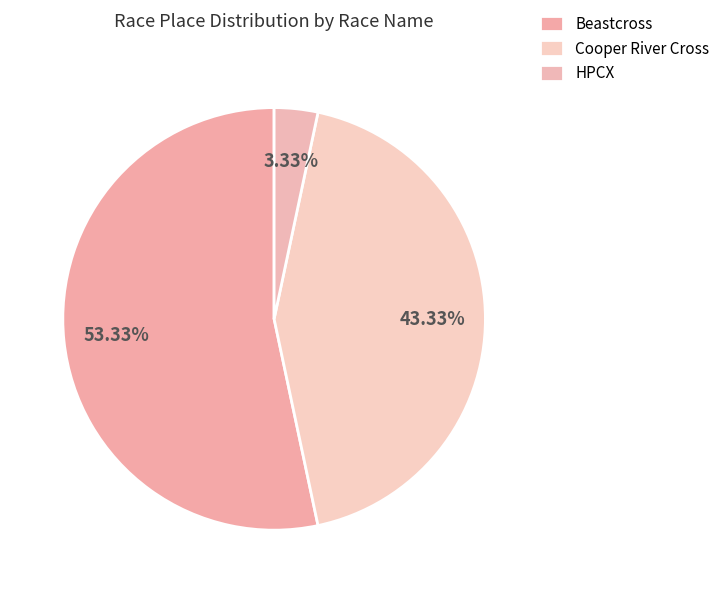

To the nearest percent, what is the combined percentage of Beastcross and Cooper River Cross?

97%